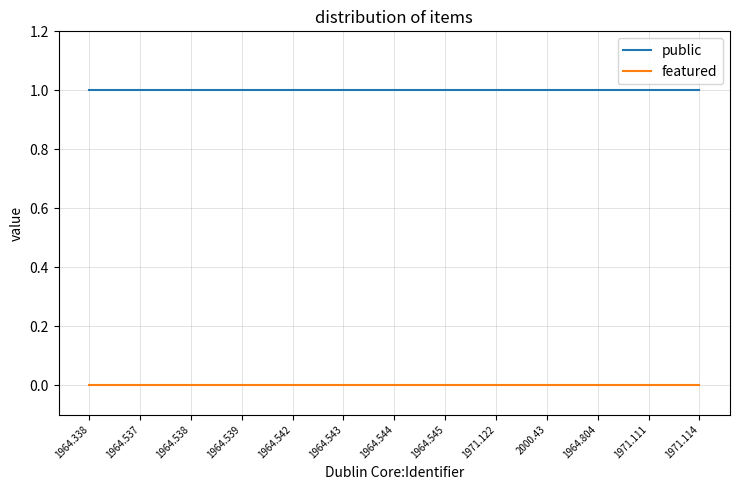

True or false: featured and public intersect in this chart.

False